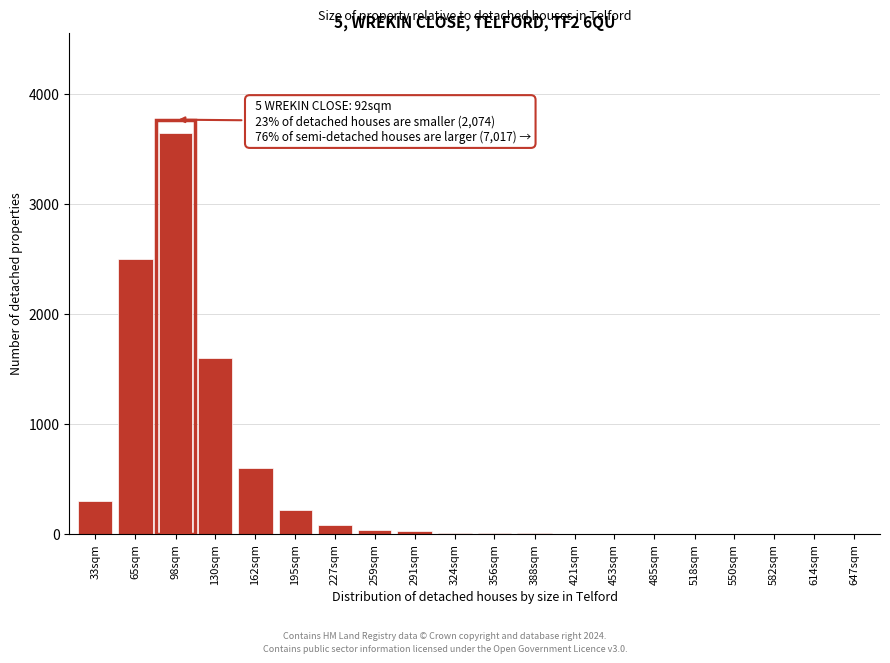

What is the change in value from 65sqm to 130sqm?

-900